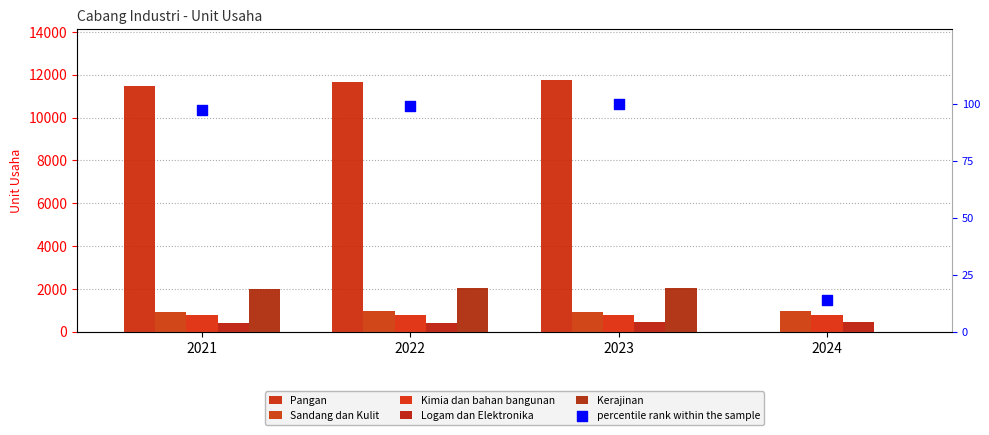

Which series contains the highest Y value?

Pangan